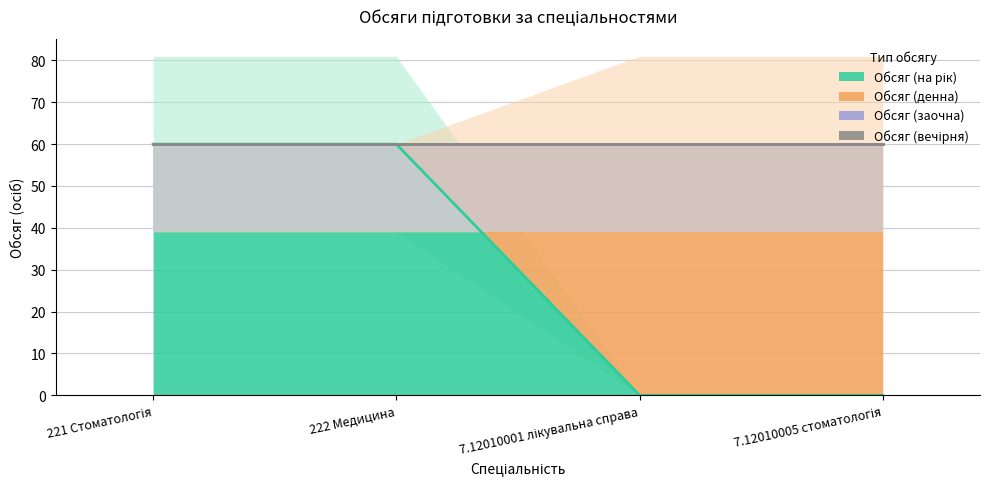

What is the greatest value displayed?

60